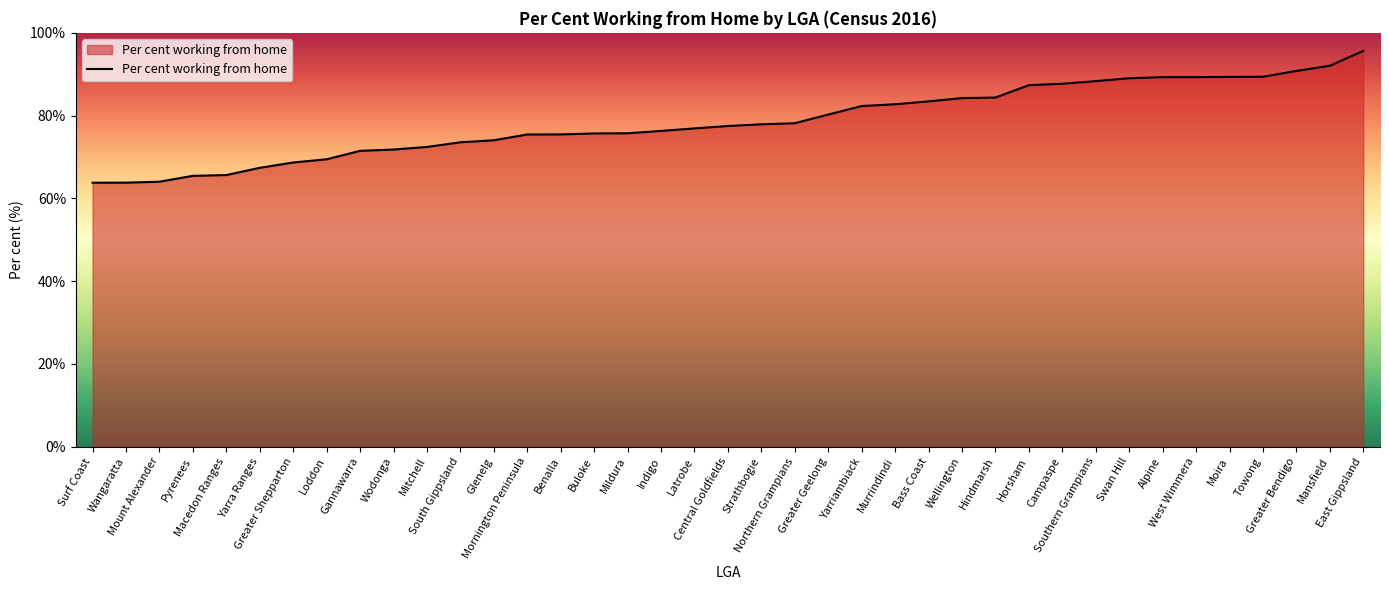

Which has a higher value, Gannawarra or Greater Bendigo?

Greater Bendigo